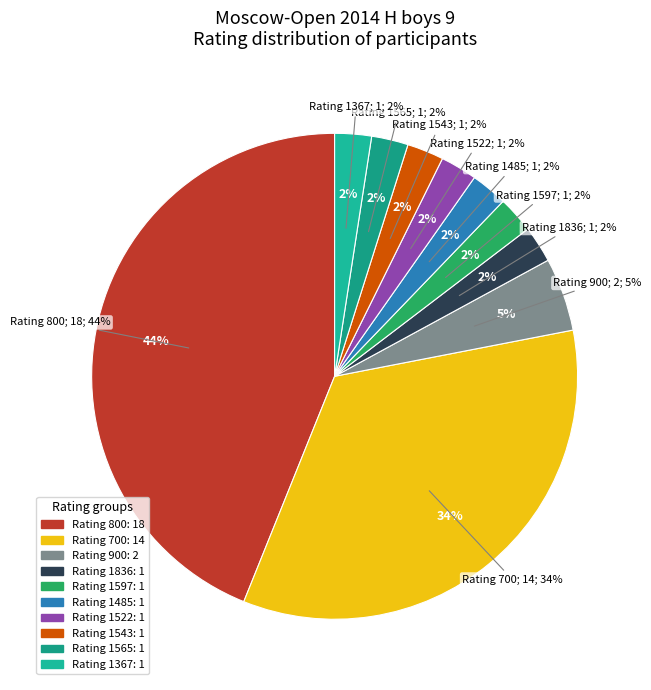

What percentage is NOT represented by 1367?

97.6%